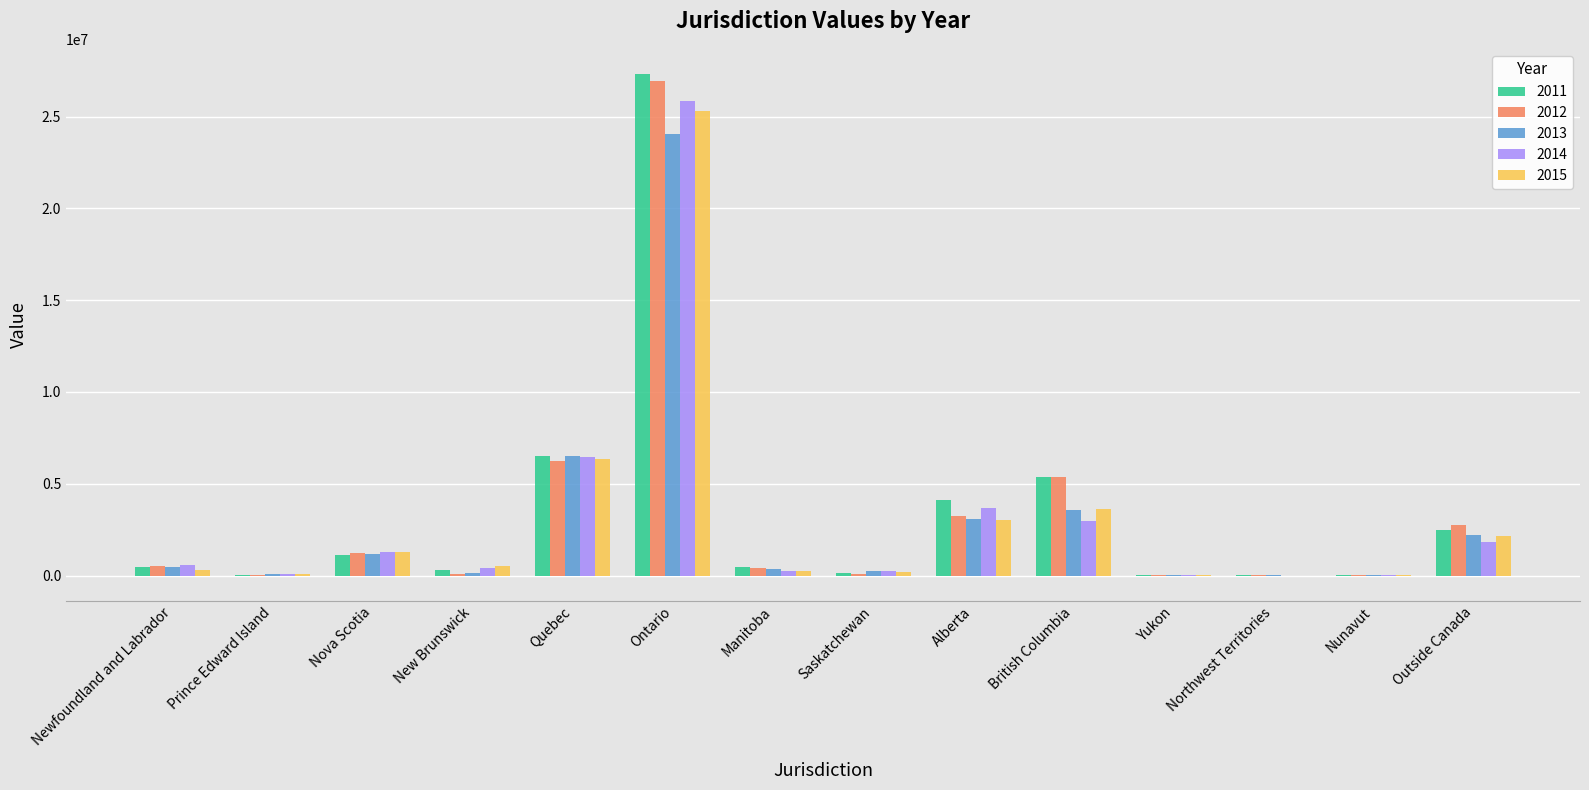

Which series changed the most between Newfoundland and Labrador and Quebec?

2011